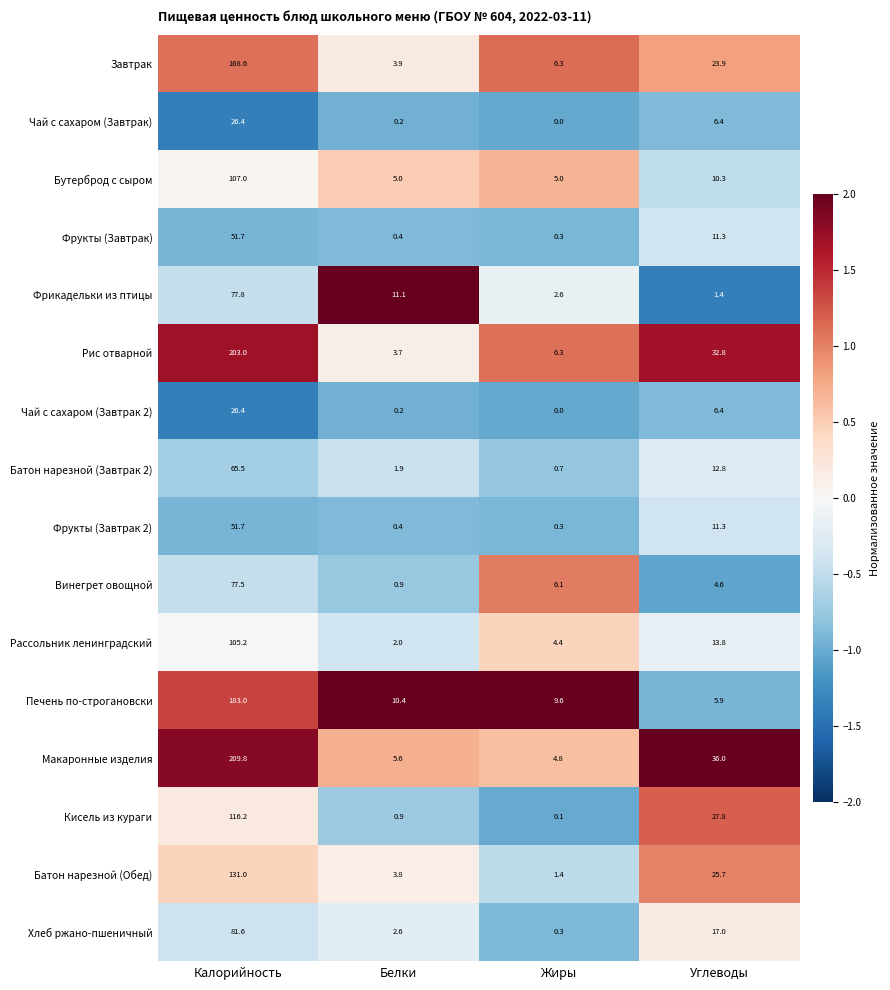

Which series has the largest total across all categories?

Макаронные изделия